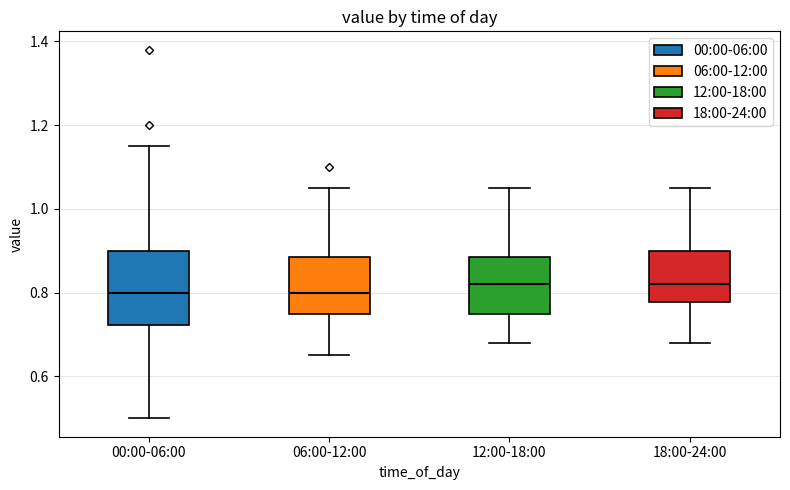

Reading left to right, read every box against the y-axis: the position of its median line, the range the box covers, and the ends of its whiskers. The values are not printed on the chart, so give them approximately, as read against the axis.

00:00-06:00: median 0.80, box 0.72 to 0.90, whiskers 0.50 to 1.16
06:00-12:00: median 0.80, box 0.76 to 0.88, whiskers 0.66 to 1.06
12:00-18:00: median 0.82, box 0.76 to 0.88, whiskers 0.68 to 1.06
18:00-24:00: median 0.82, box 0.78 to 0.90, whiskers 0.68 to 1.06